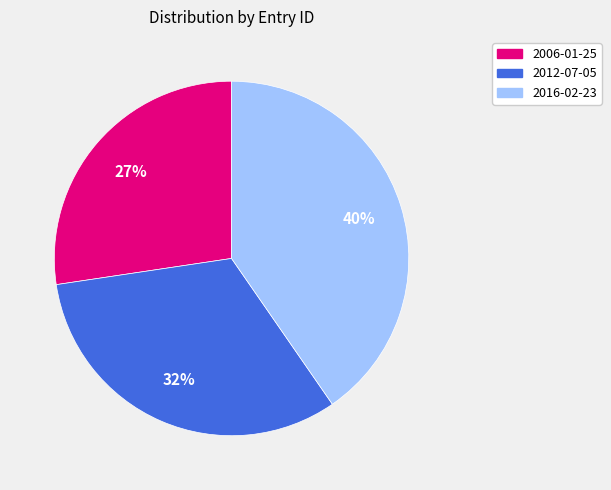

What percentage is the 2016-02-23 slice, to the nearest percent?

40%